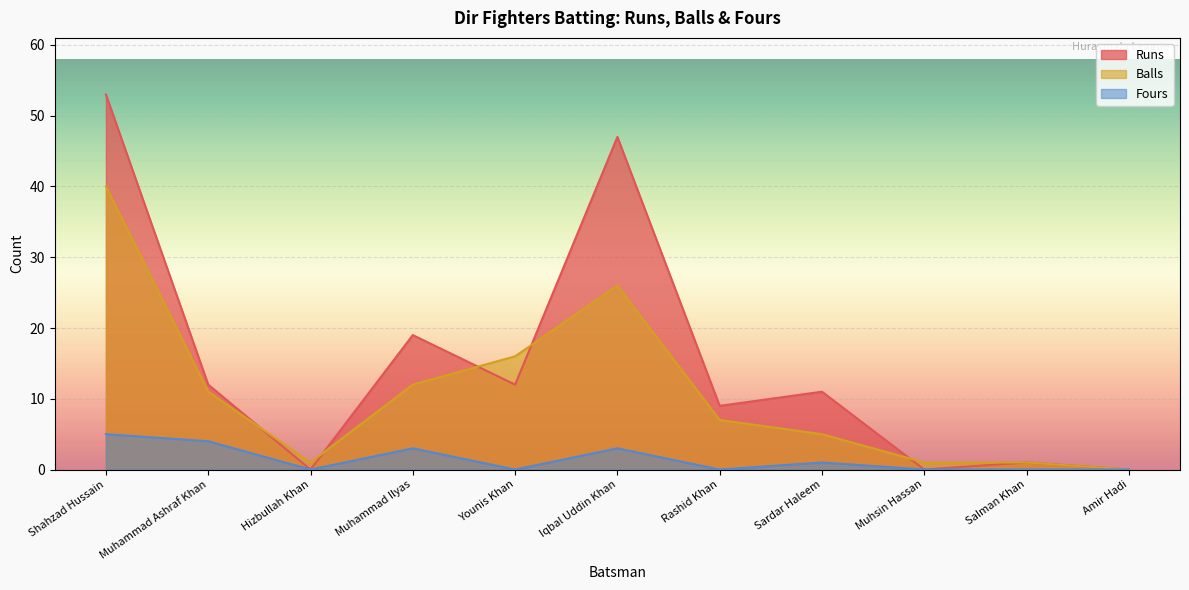

Which has a higher value, Salman Khan or Shahzad Hussain?

Shahzad Hussain